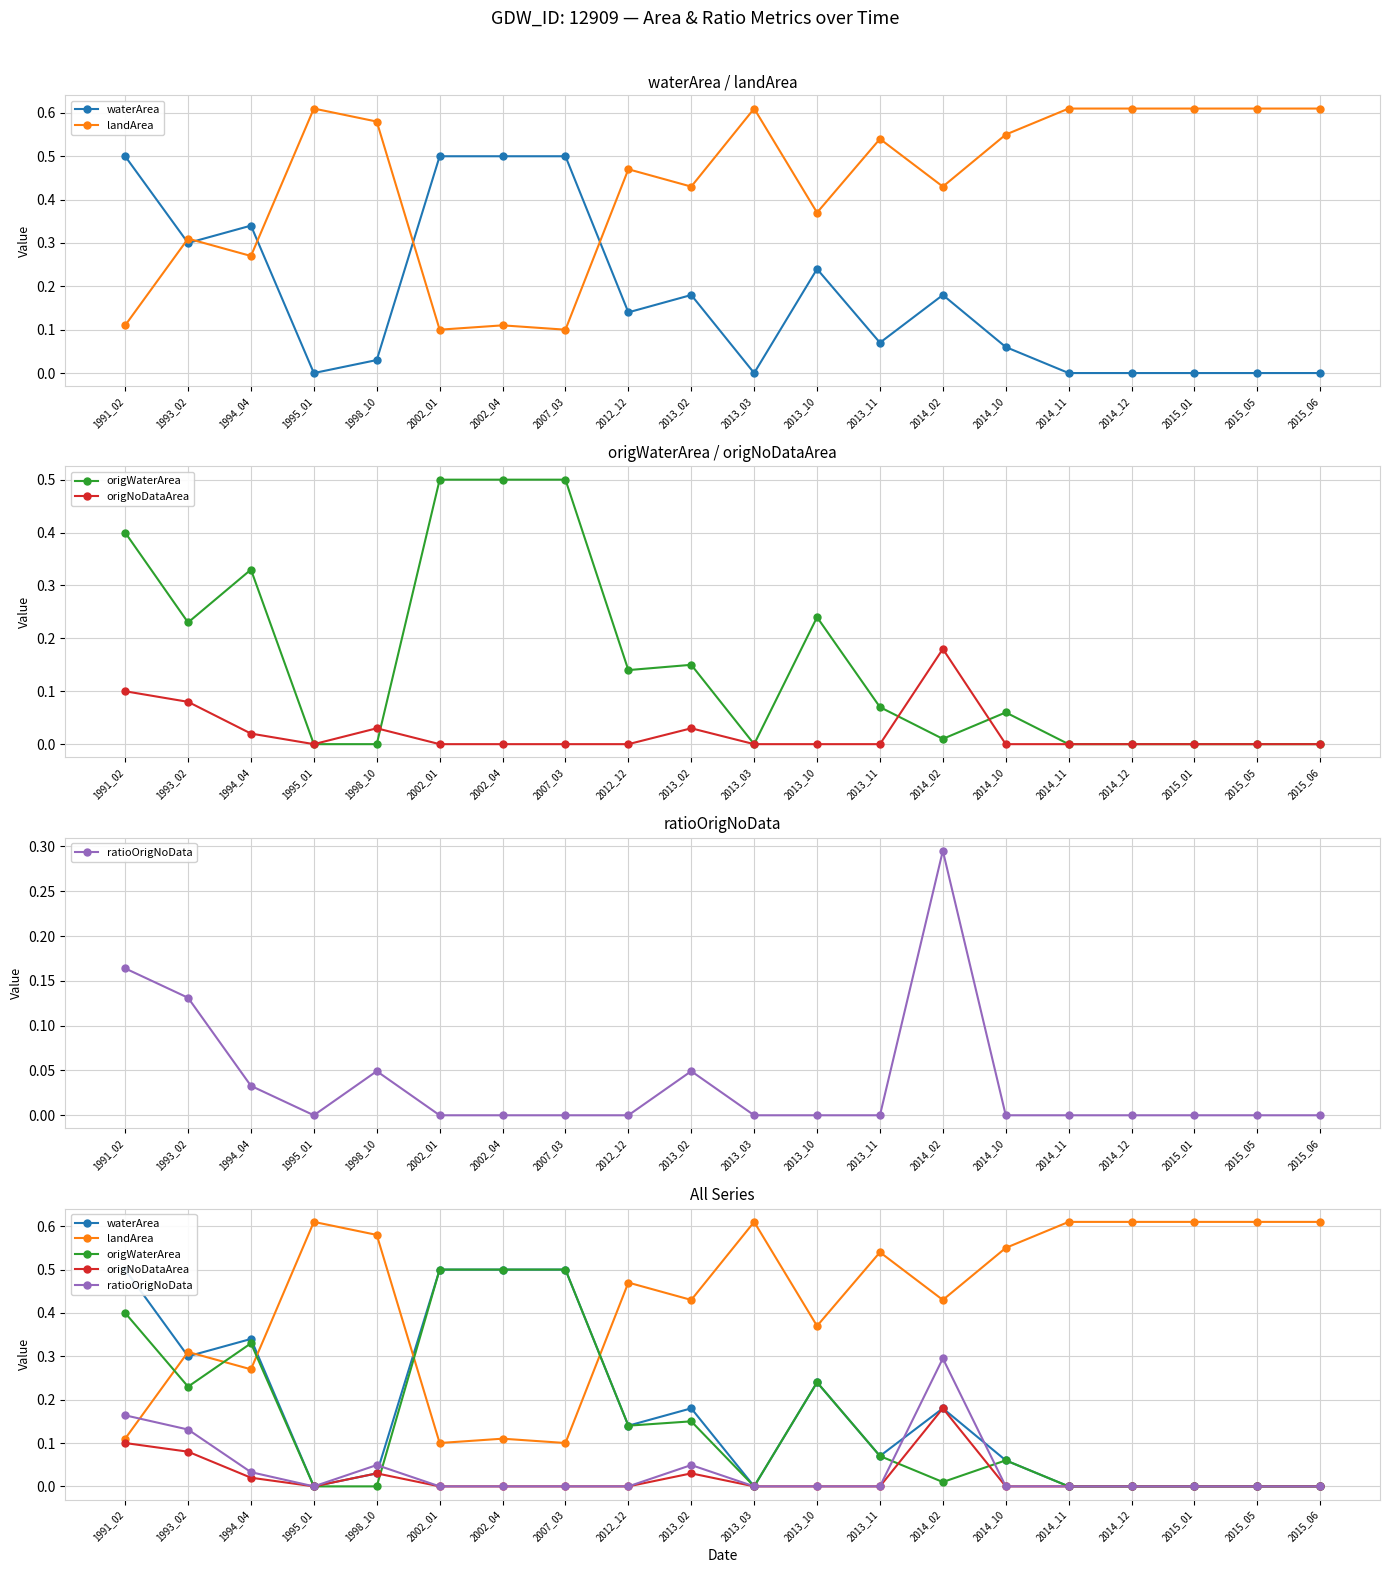

Count the landArea values in the range 0 to 1.

20